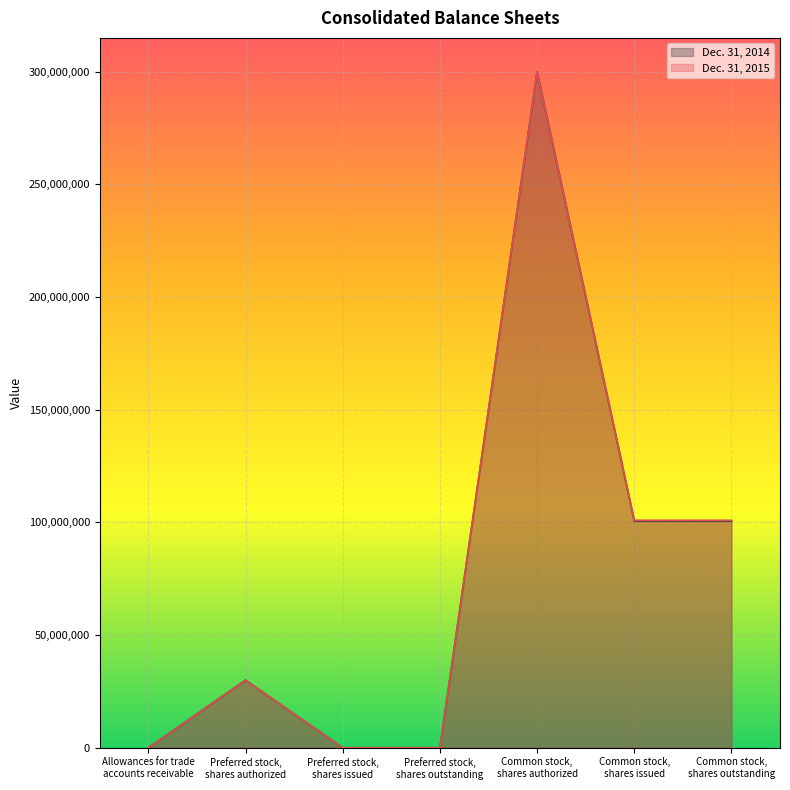

Reading right to left, extract all data points from this chart.

Dec. 31, 2015: Common stock,
shares outstanding=100944000	Common stock,
shares issued=100944000	Common stock,
shares authorized=300000000	Preferred stock,
shares outstanding=0	Preferred stock,
shares issued=0	Preferred stock,
shares authorized=30000000	Allowances for trade
accounts receivable=11069
Dec. 31, 2014: Common stock,
shares outstanding=100603000	Common stock,
shares issued=100603000	Common stock,
shares authorized=300000000	Preferred stock,
shares outstanding=0	Preferred stock,
shares issued=0	Preferred stock,
shares authorized=30000000	Allowances for trade
accounts receivable=8547